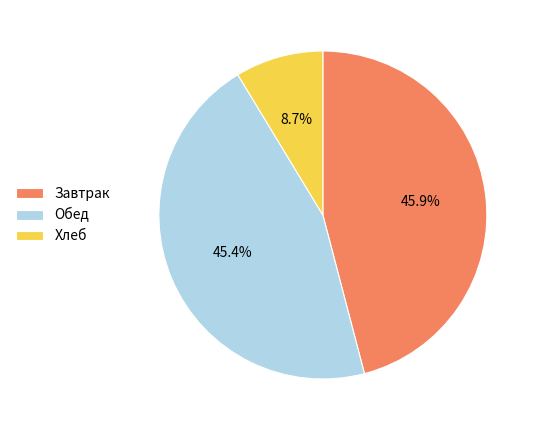

Does Обед account for over 50% of the chart?

No